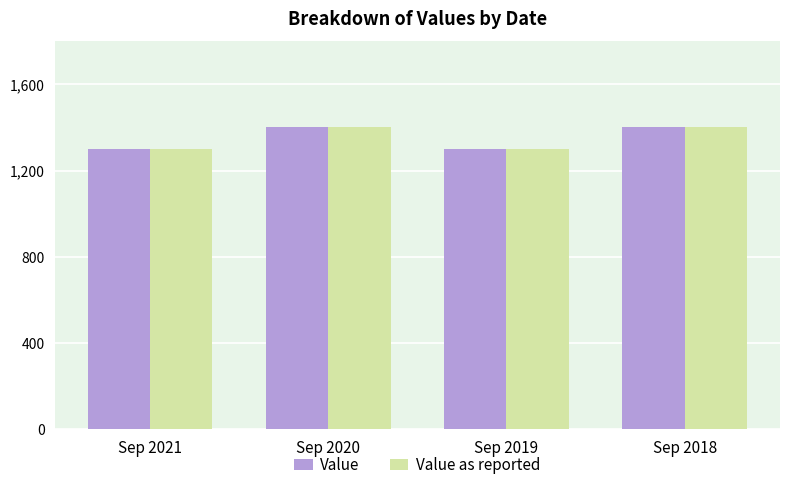

Is the value of Value at Sep 2020 greater than the value of Value as reported at Sep 2019?

Yes